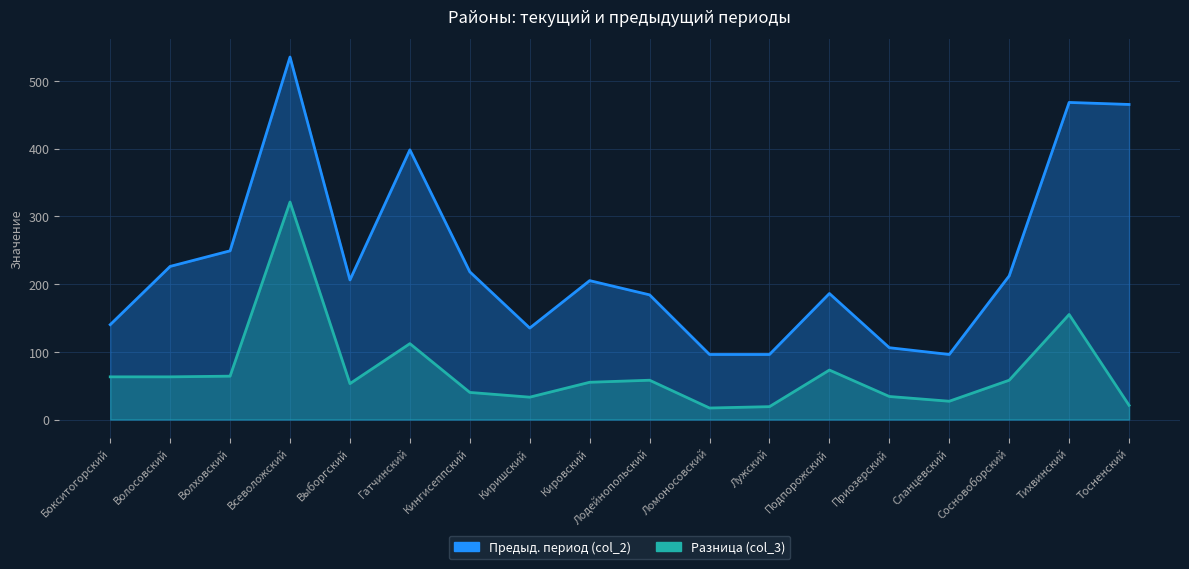

What is the sum of the col_3 values at Лужский and Ломоносовский?

36